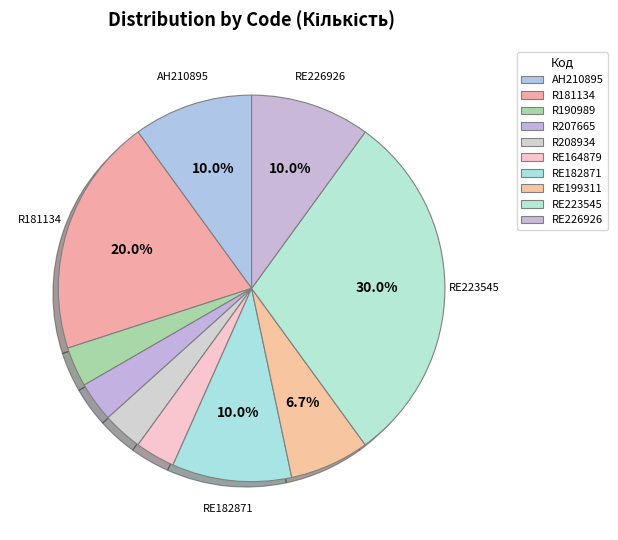

Rank the categories by value from highest to lowest.

RE223545, R181134, AH210895, RE182871, RE226926, RE199311, R190989, R207665, R208934, RE164879